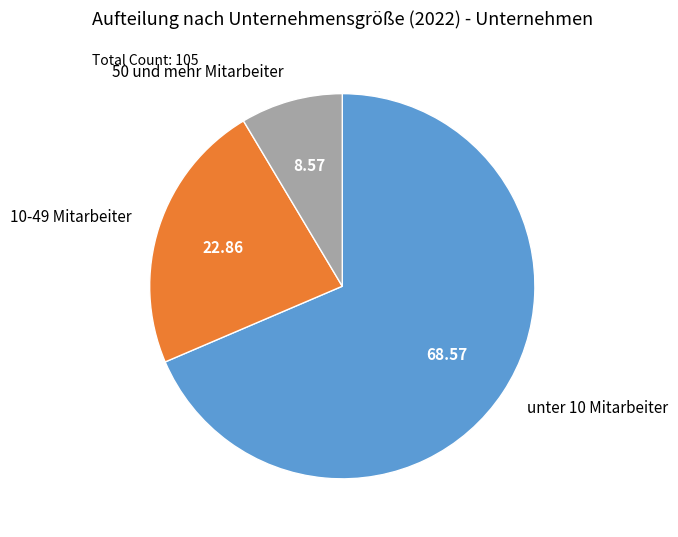

Rank the categories by value from lowest to highest.

50 und mehr Mitarbeiter, 10-49 Mitarbeiter, unter 10 Mitarbeiter